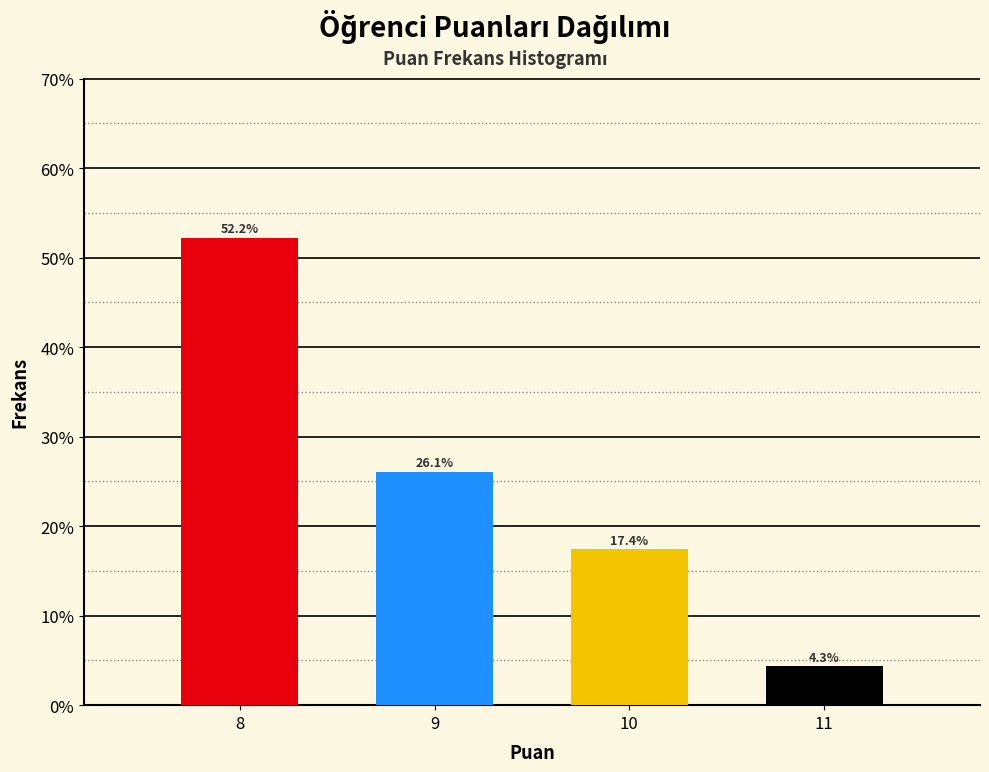

Reading left to right, transcribe all the data shown in this chart.

8=52.2	9=26.1	10=17.4	11=4.3